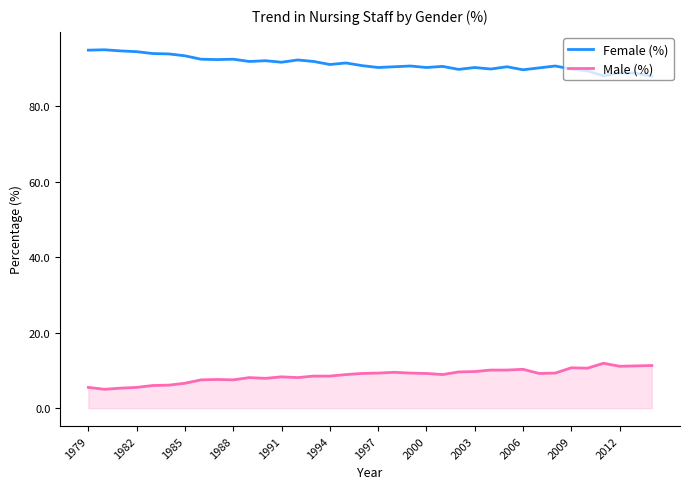

What is the sum of all Male (%) values?

311.4